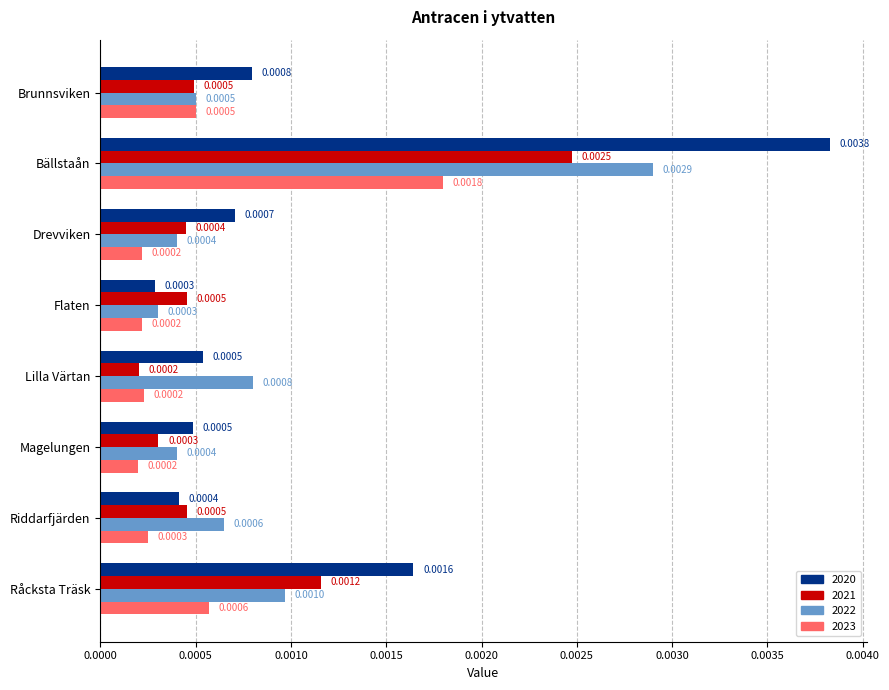

Where is 2022 nearest to the value 0?

Flaten